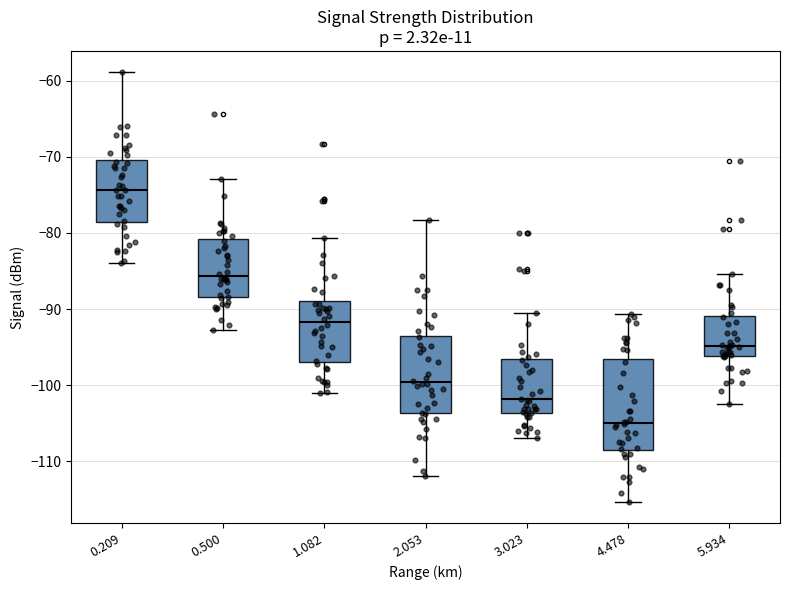

Where does the median line of the box at x = 2.053 sit on the y-axis? The values are not printed on the chart, so give them approximately, as read against the axis.

-100